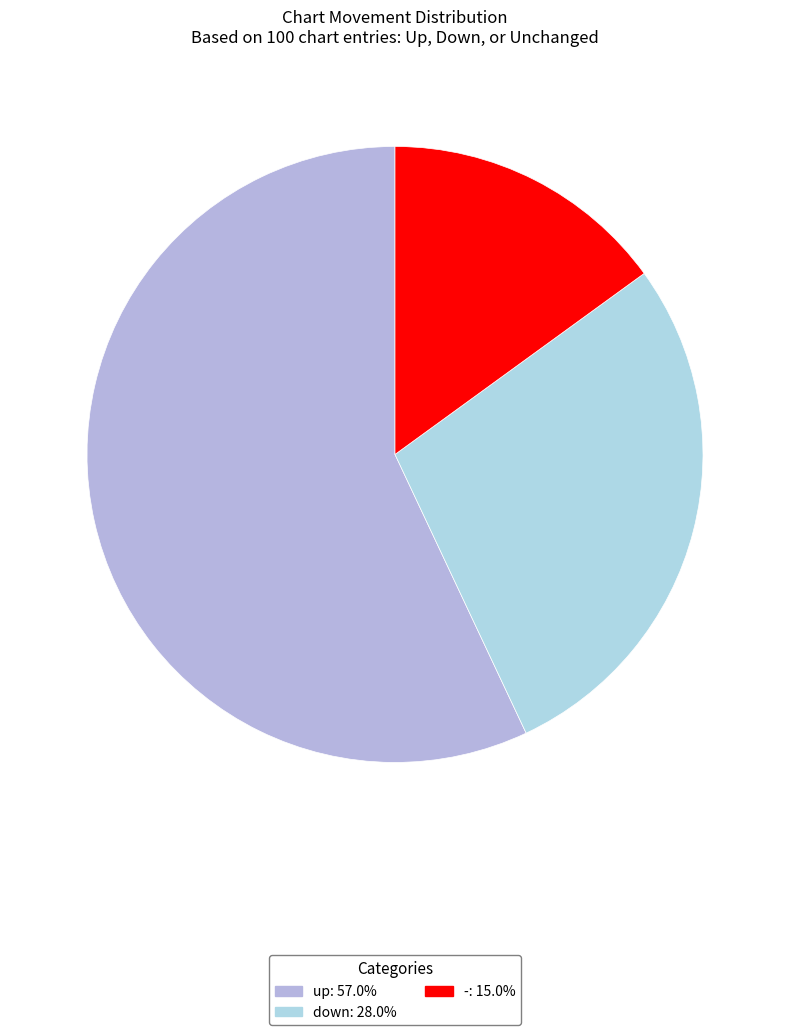

What percentage is the down slice, to the nearest percent?

28%